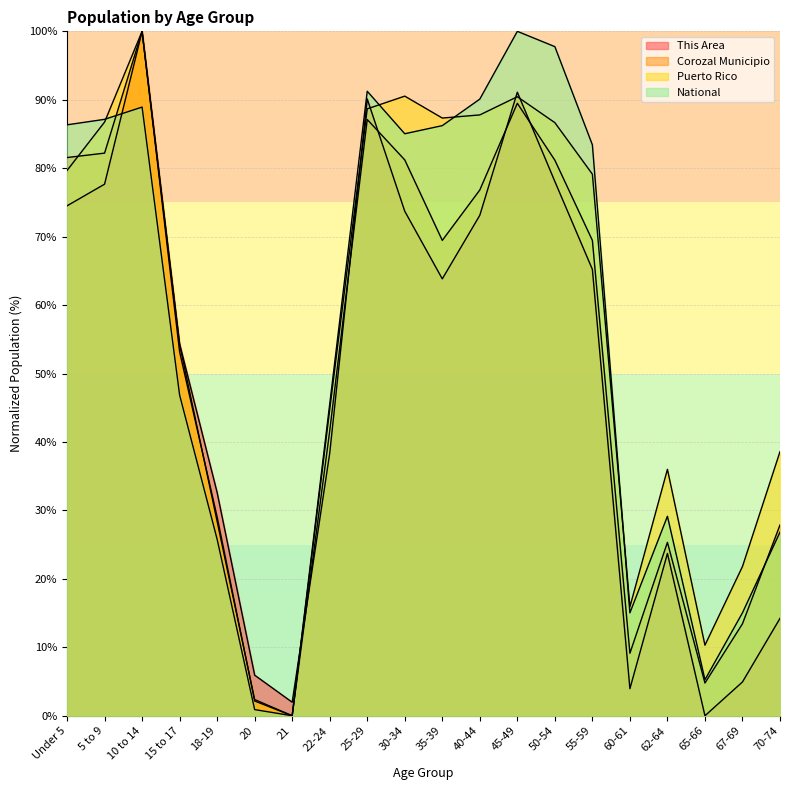

Reading right to left, transcribe all the data shown in this chart.

This Area: 70-74=14.2	67-69=4.9	65-66=0.0	62-64=23.7	60-61=4.0	55-59=65.2	50-54=78.1	45-49=91.1	40-44=73.1	35-39=63.8	30-34=73.7	25-29=90.1	22-24=38.3	21=2.0	20=5.9	18-19=32.6	15 to 17=54.3	10 to 14=100.0	5 to 9=77.7	Under 5=74.5
Corozal Municipio: 70-74=27.9	67-69=13.4	65-66=4.8	62-64=25.3	60-61=9.1	55-59=69.5	50-54=81.2	45-49=89.5	40-44=76.8	35-39=69.5	30-34=81.2	25-29=87.1	22-24=41.6	21=0.0	20=2.2	18-19=29.0	15 to 17=53.2	10 to 14=100.0	5 to 9=82.2	Under 5=81.6
Puerto Rico: 70-74=38.6	67-69=21.8	65-66=10.3	62-64=36.0	60-61=15.9	55-59=79.1	50-54=86.7	45-49=90.4	40-44=87.8	35-39=87.3	30-34=90.5	25-29=88.7	22-24=44.8	21=0.0	20=2.4	18-19=28.4	15 to 17=54.2	10 to 14=100.0	5 to 9=86.7	Under 5=79.7
National: 70-74=26.8	67-69=15.0	65-66=5.3	62-64=29.1	60-61=15.0	55-59=83.4	50-54=97.8	45-49=100.0	40-44=90.1	35-39=86.2	30-34=85.0	25-29=91.2	22-24=45.5	21=0.0	20=0.9	18-19=25.8	15 to 17=46.9	10 to 14=88.9	5 to 9=87.1	Under 5=86.3